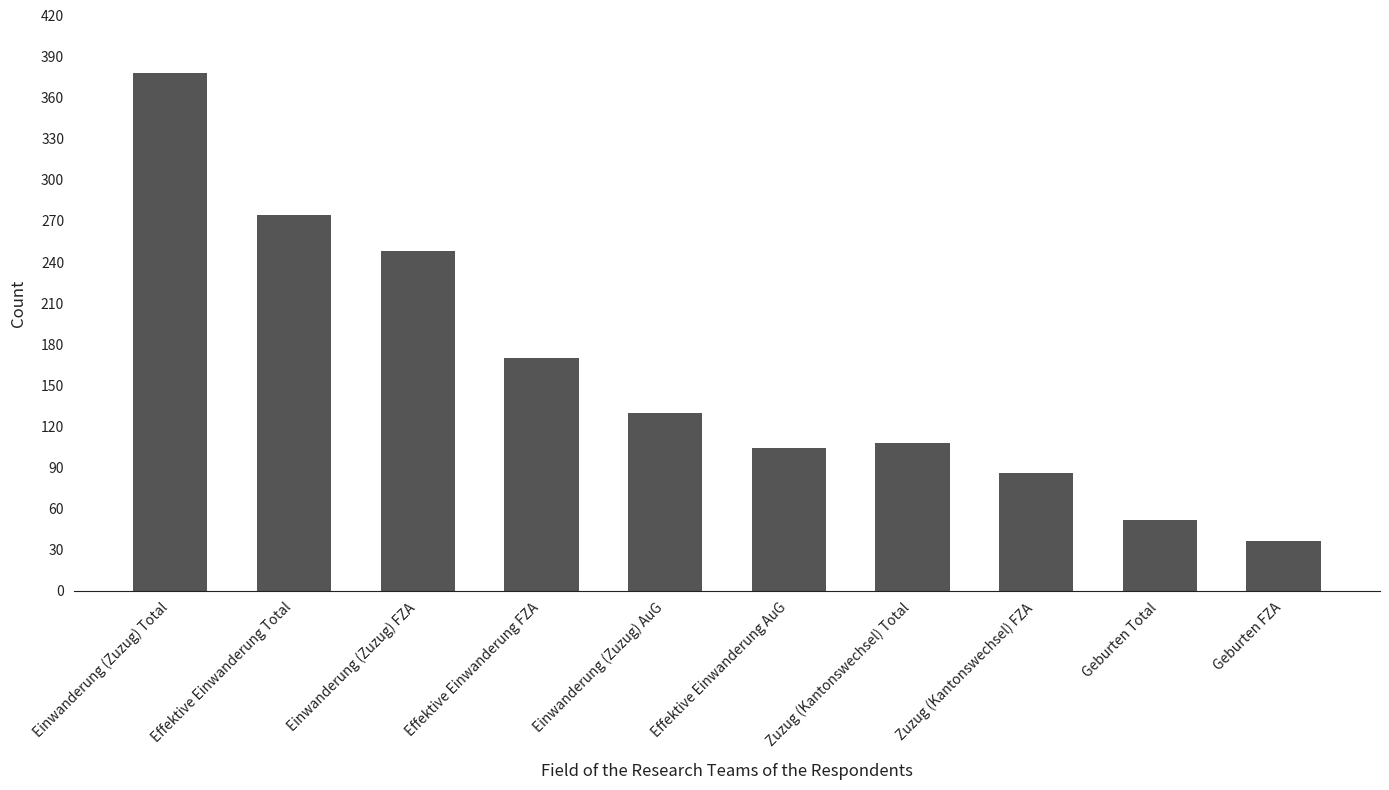

Reading right to left, list all the values displayed in this chart.

Geburten FZA=36	Geburten Total=52	Zuzug (Kantonswechsel) FZA=86	Zuzug (Kantonswechsel) Total=108	Effektive Einwanderung AuG=104	Einwanderung (Zuzug) AuG=130	Effektive Einwanderung FZA=170	Einwanderung (Zuzug) FZA=248	Effektive Einwanderung Total=274	Einwanderung (Zuzug) Total=378